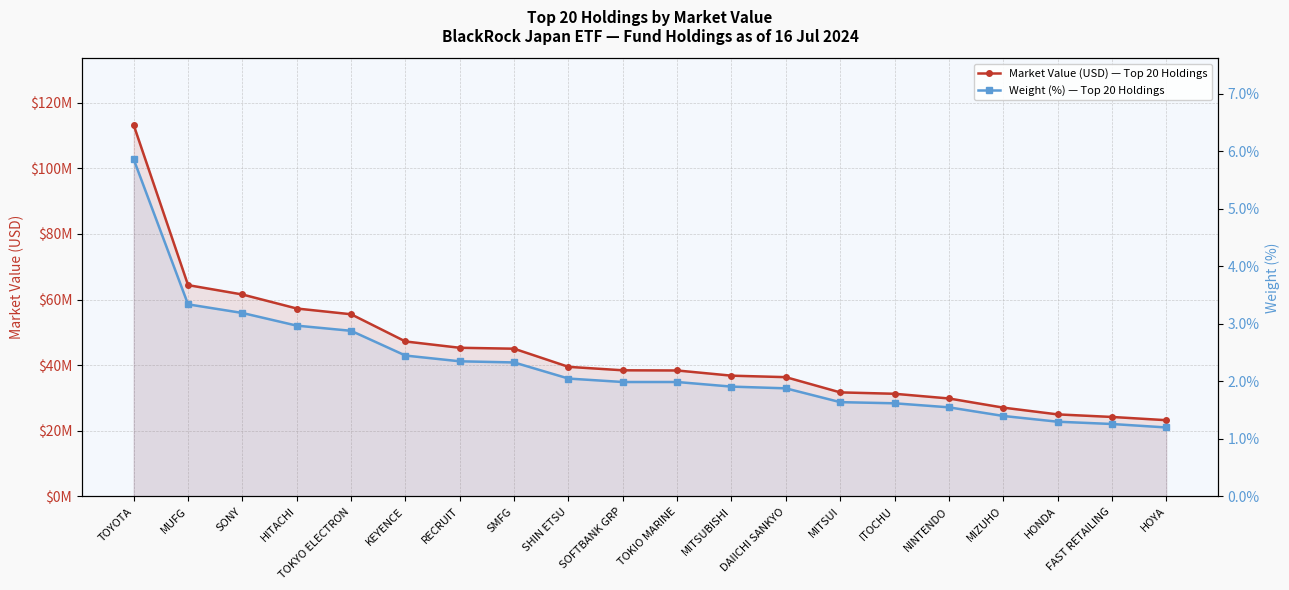

Rank the series at MITSUI from lowest to highest value.

Weight (%), Market Value (USD)